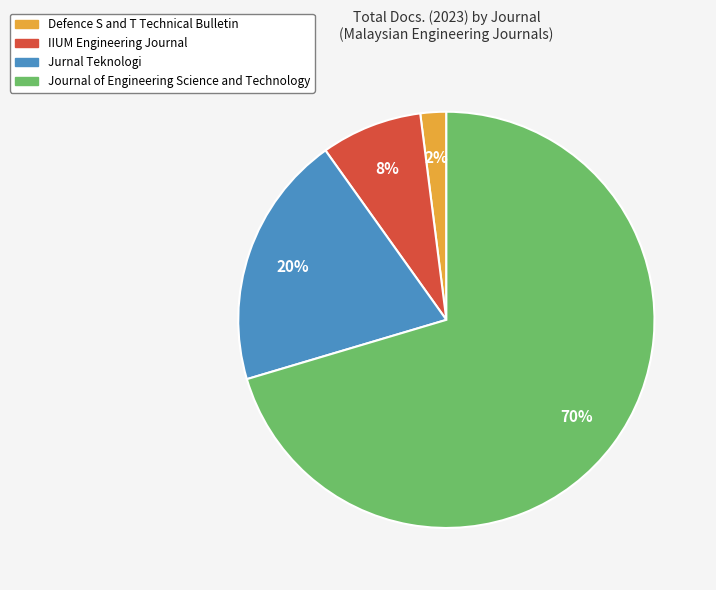

Which slice is the smallest?

Defence S and T Technical Bulletin